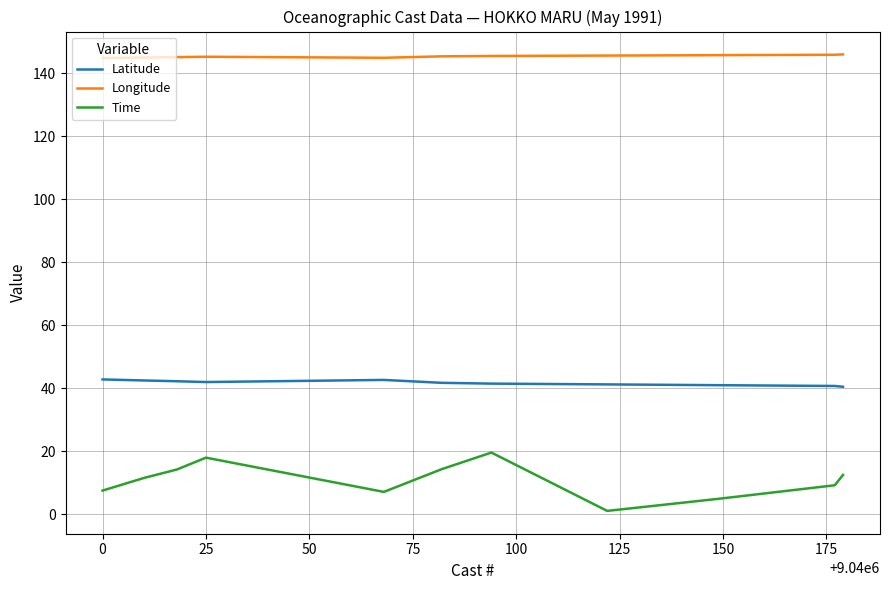

Which series has the widest spread of values?

Time